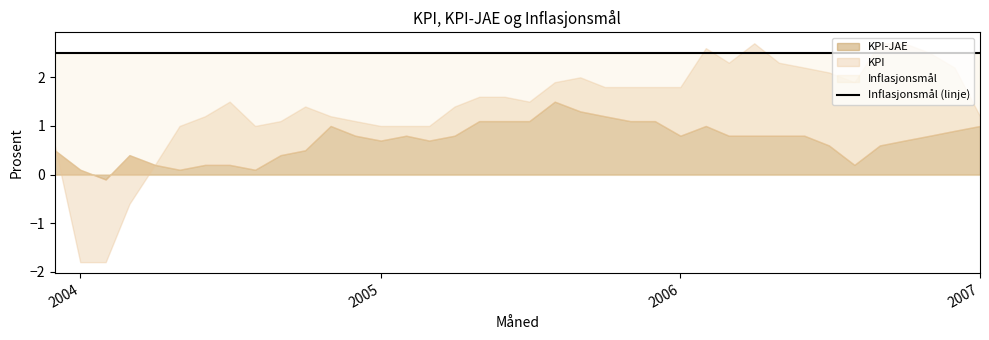

How many data points in KPI-JAE are less than 0?

1